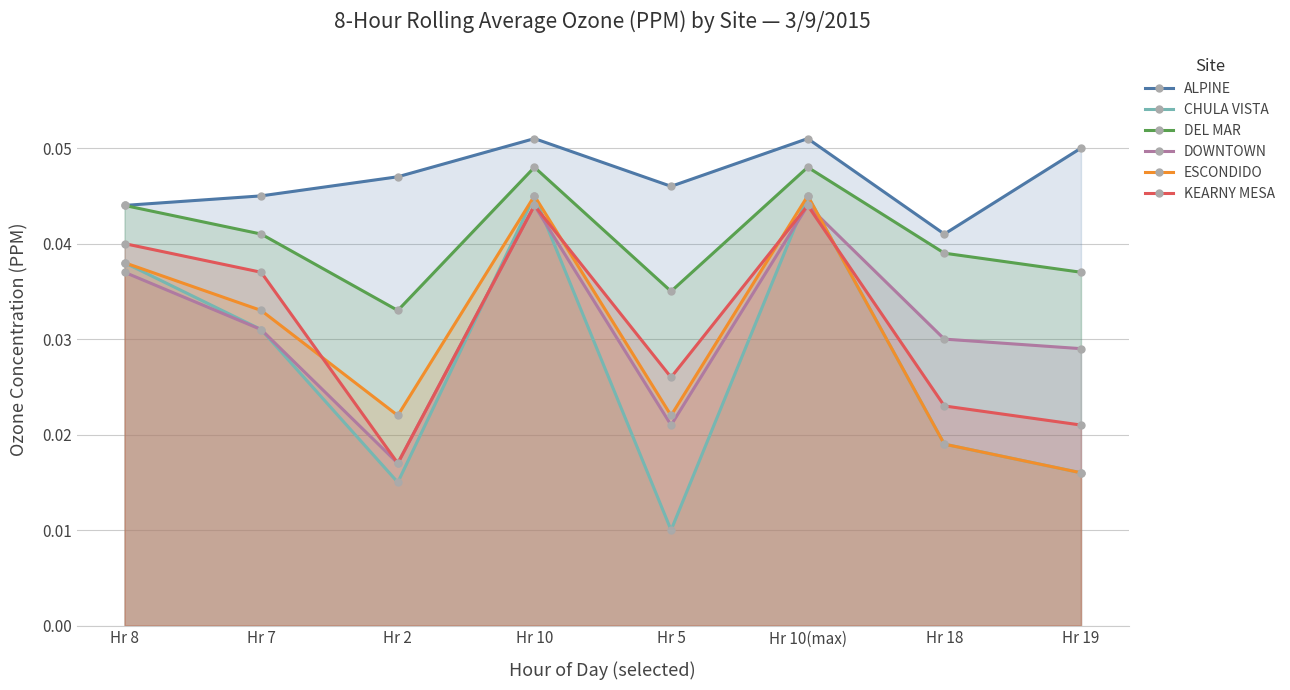

True or false: ALPINE and DOWNTOWN intersect in this chart.

False